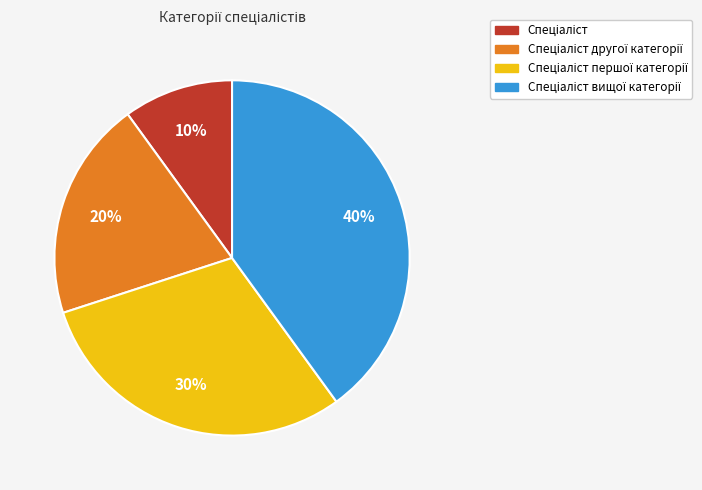

Is there any slice that represents more than half of the pie?

No